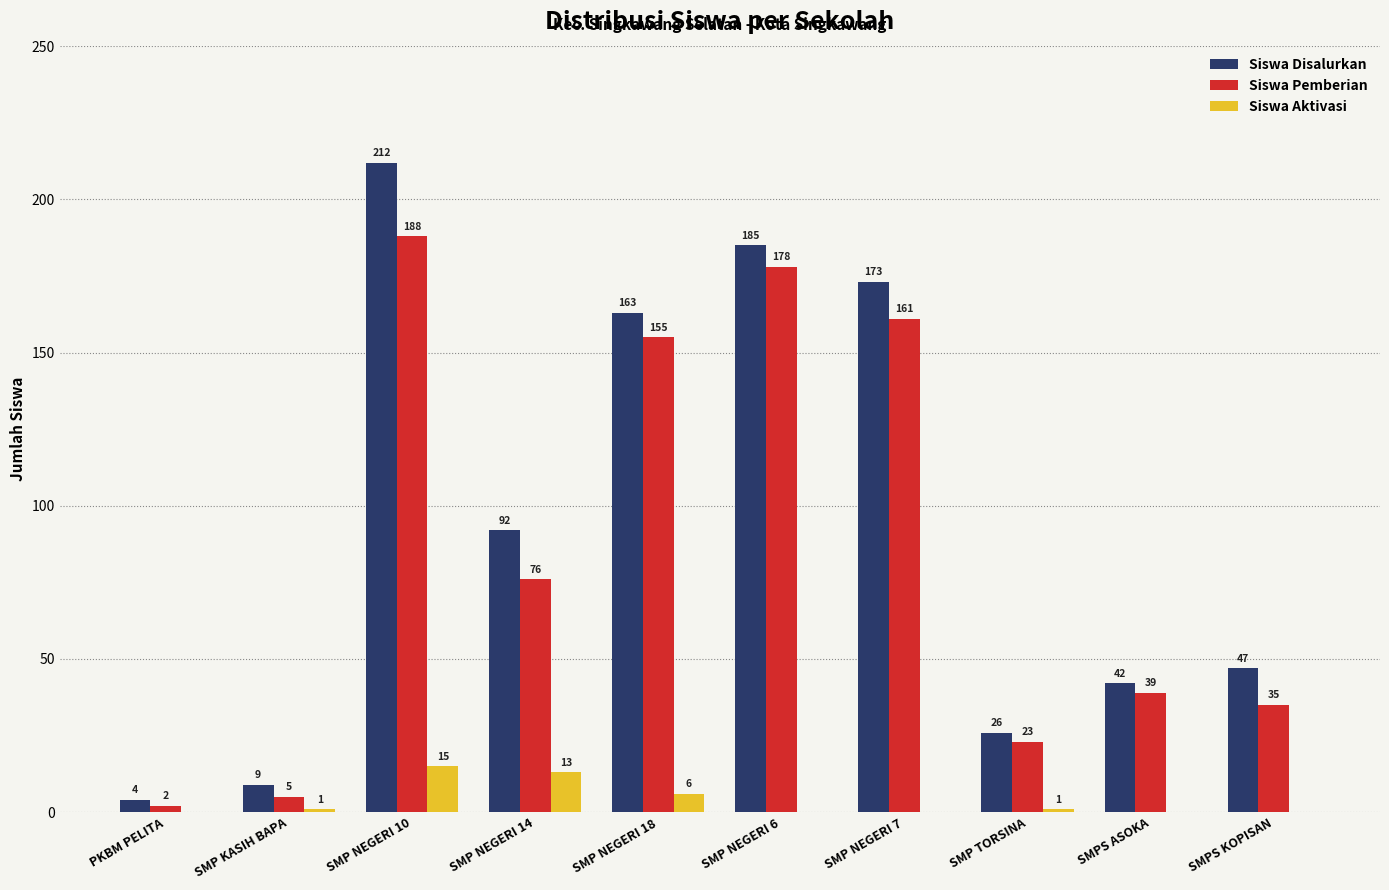

Does the chart contain stacked bars?

No